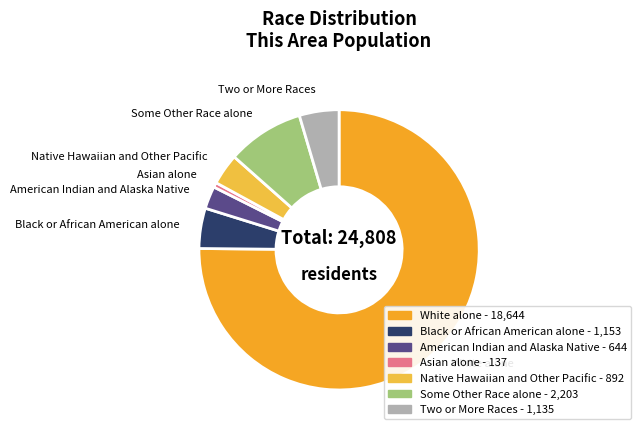

Do American Indian and Alaska Native and Asian alone together represent more than half of the pie?

No